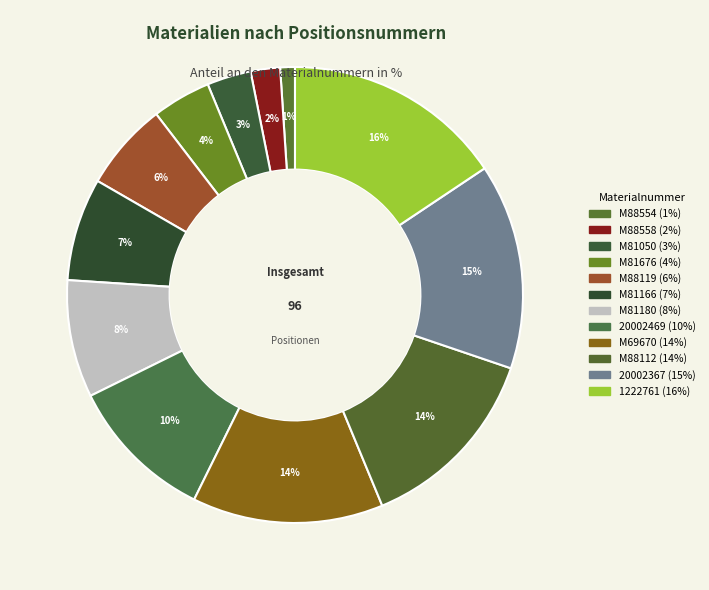

Combined, do M81180 and M81676 account for over 50%?

No